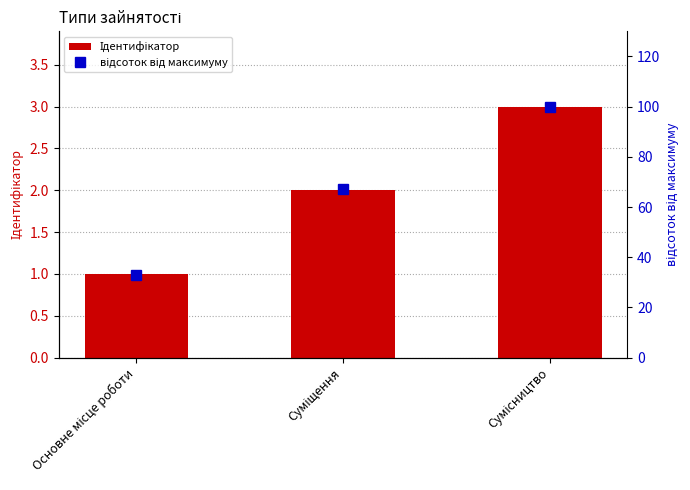

What are all the series names shown in the legend?

Ідентифікатор, відсоток від максимуму